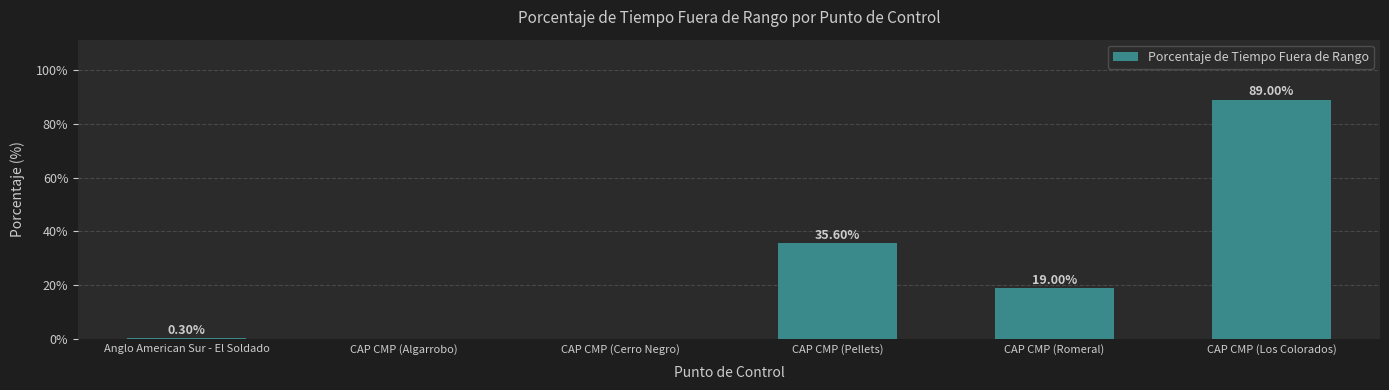

At which label is the value closest to 44?

CAP CMP (Pellets)